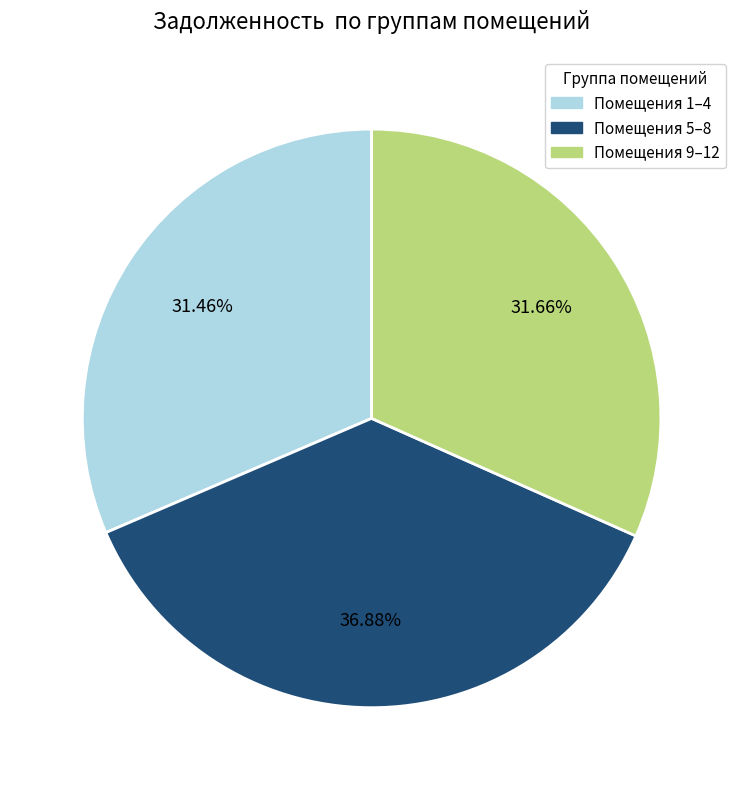

To the nearest percent, what is the average slice percentage?

33%